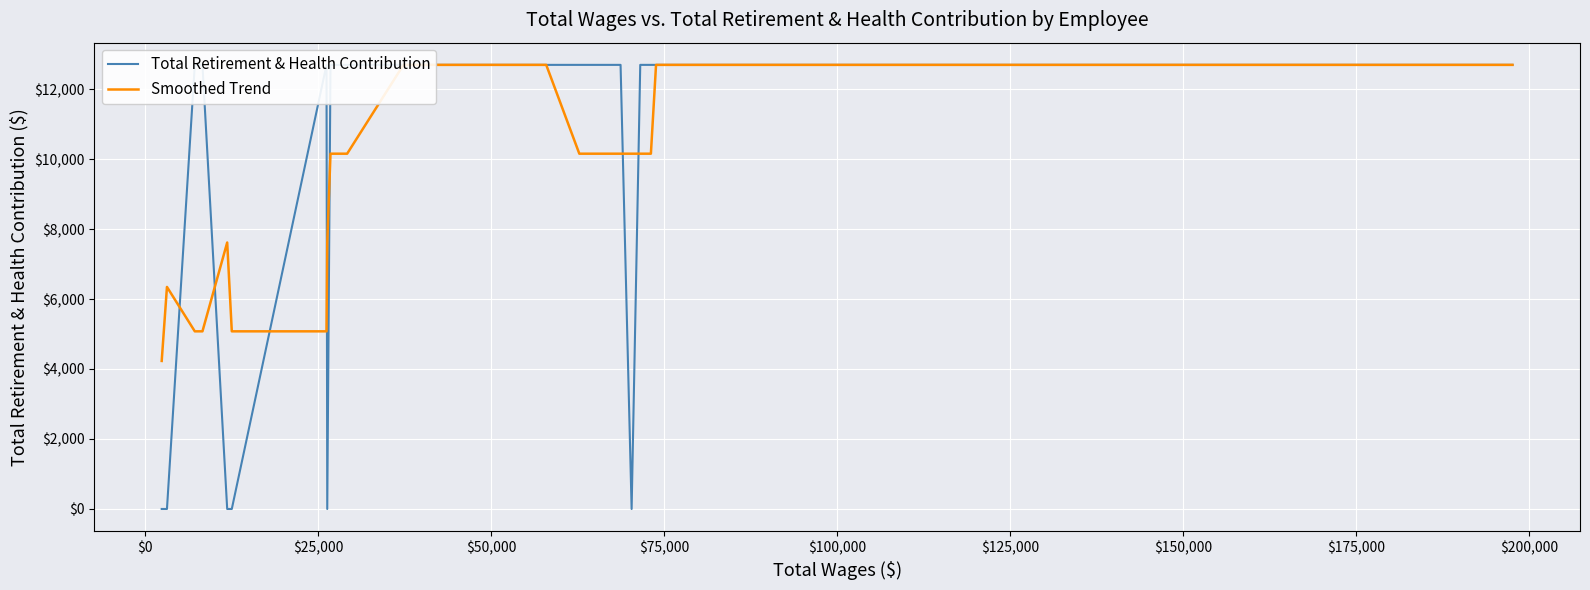

True or false: Total Retirement & Health Contribution has a value of 16883.7 at $25,000.

False